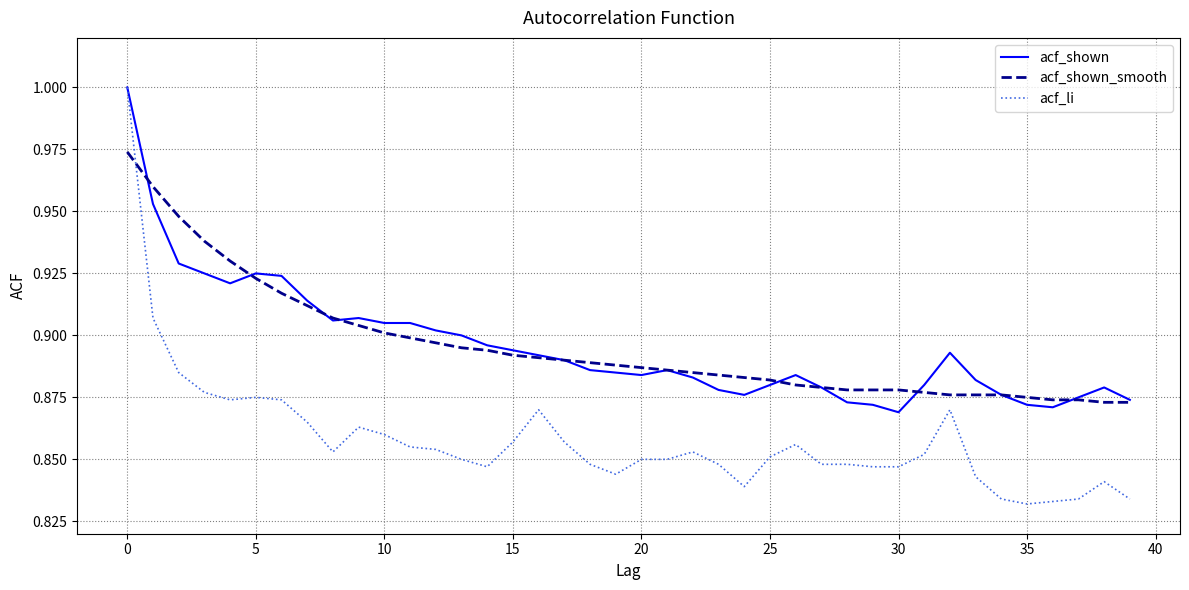

Which series has the widest spread of values?

acf_li